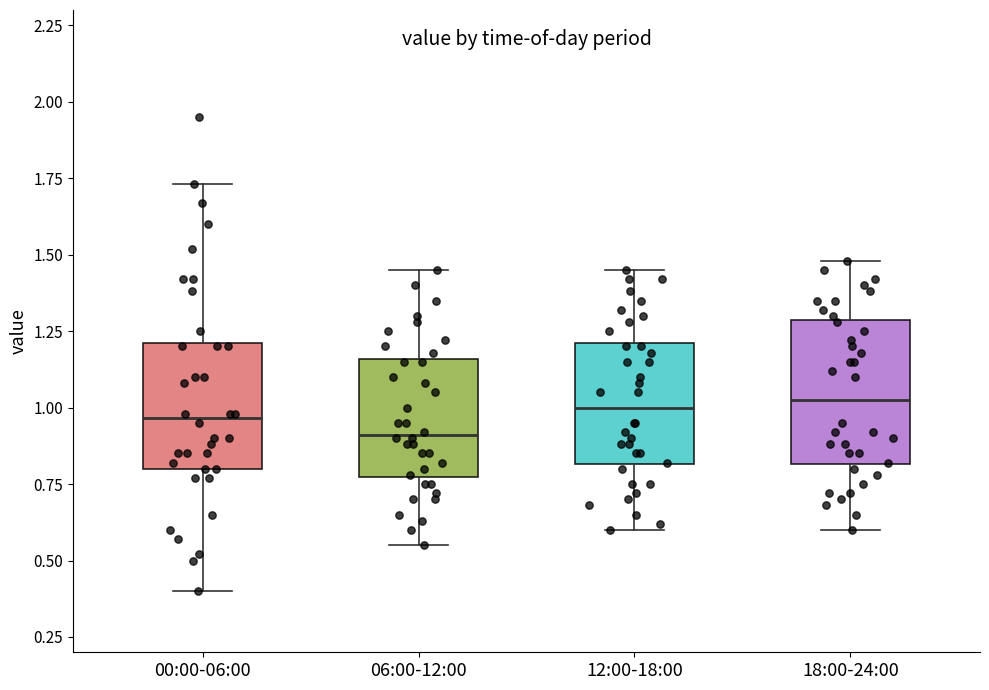

Where does the median line of the box for 12:00-18:00 sit on the y-axis? The values are not printed on the chart, so give them approximately, as read against the axis.

1.00